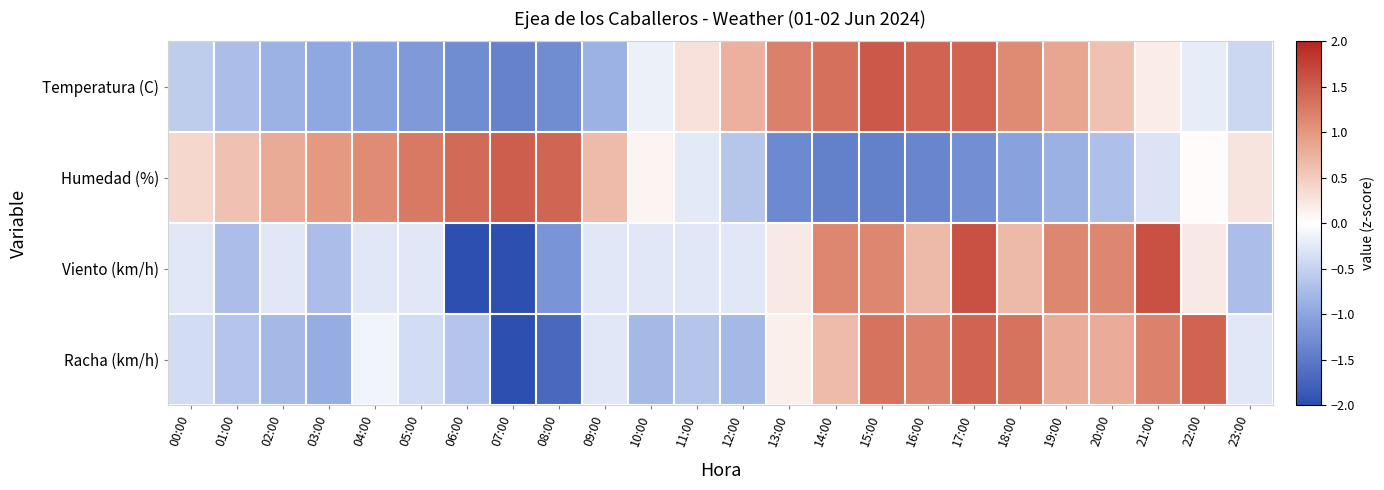

Reading left to right, transcribe all the data shown in this chart.

Temperatura (C): 00:00=-0.5	01:00=-0.7	02:00=-0.8	03:00=-1.0	04:00=-1.0	05:00=-1.1	06:00=-1.3	07:00=-1.4	08:00=-1.3	09:00=-0.8	10:00=-0.2	11:00=0.3	12:00=0.8	13:00=1.2	14:00=1.4	15:00=1.5	16:00=1.5	17:00=1.5	18:00=1.1	19:00=0.9	20:00=0.6	21:00=0.2	22:00=-0.2	23:00=-0.4
Humedad (%): 00:00=0.4	01:00=0.6	02:00=0.8	03:00=1.0	04:00=1.1	05:00=1.3	06:00=1.4	07:00=1.5	08:00=1.4	09:00=0.7	10:00=0.1	11:00=-0.2	12:00=-0.6	13:00=-1.3	14:00=-1.4	15:00=-1.4	16:00=-1.4	17:00=-1.3	18:00=-1.0	19:00=-0.9	20:00=-0.7	21:00=-0.3	22:00=0.0	23:00=0.3
Viento (km/h): 00:00=-0.3	01:00=-0.7	02:00=-0.3	03:00=-0.7	04:00=-0.3	05:00=-0.3	06:00=-2.1	07:00=-2.1	08:00=-1.2	09:00=-0.3	10:00=-0.3	11:00=-0.3	12:00=-0.3	13:00=0.2	14:00=1.1	15:00=1.1	16:00=0.7	17:00=1.6	18:00=0.7	19:00=1.1	20:00=1.1	21:00=1.6	22:00=0.2	23:00=-0.7
Racha (km/h): 00:00=-0.4	01:00=-0.6	02:00=-0.8	03:00=-0.9	04:00=-0.1	05:00=-0.4	06:00=-0.6	07:00=-2.1	08:00=-1.7	09:00=-0.3	10:00=-0.8	11:00=-0.6	12:00=-0.8	13:00=0.1	14:00=0.7	15:00=1.3	16:00=1.2	17:00=1.5	18:00=1.3	19:00=0.8	20:00=0.8	21:00=1.2	22:00=1.5	23:00=-0.3